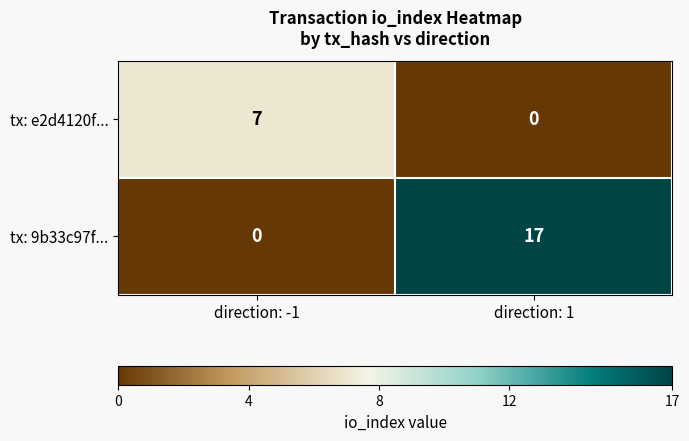

At which label is tx: 9b33c97f... closest to 8?

direction: -1